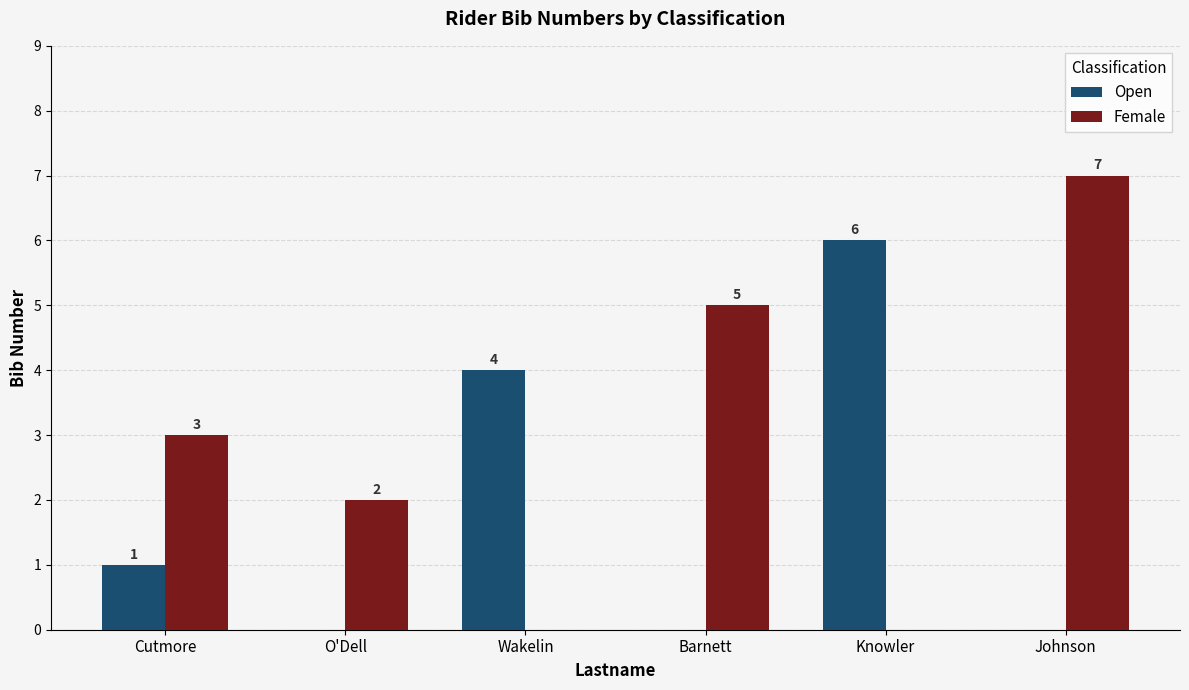

The Open series shows 0 at Johnson. True or false?

True